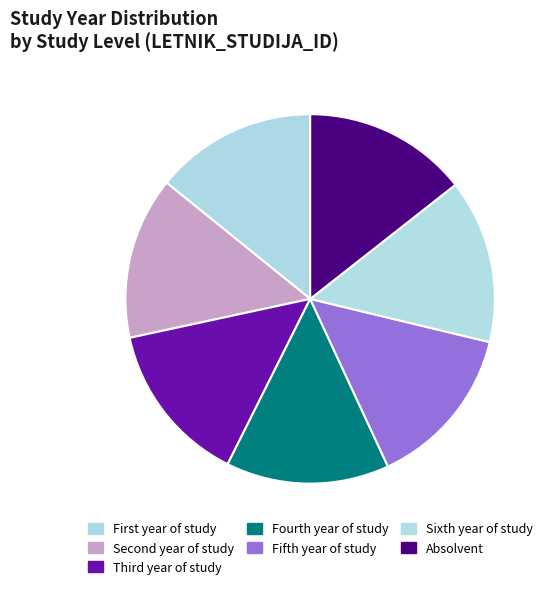

Does Absolvent account for over 50% of the chart?

No